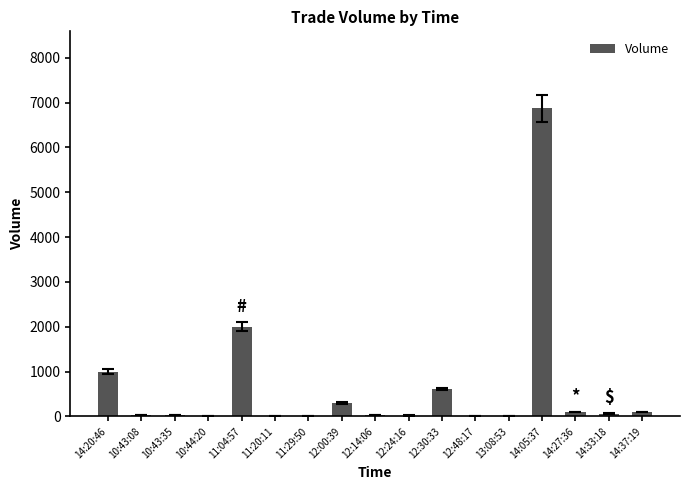

At which label is the value closest to 3438?

11:04:57